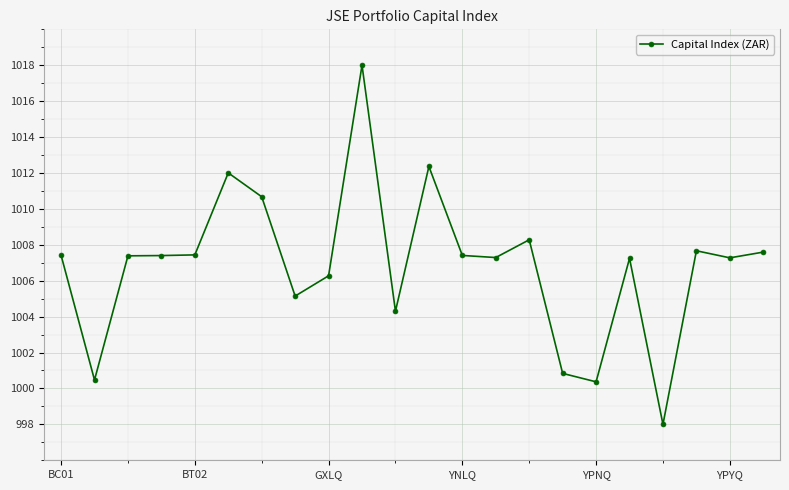

What is the average value?

1006.9